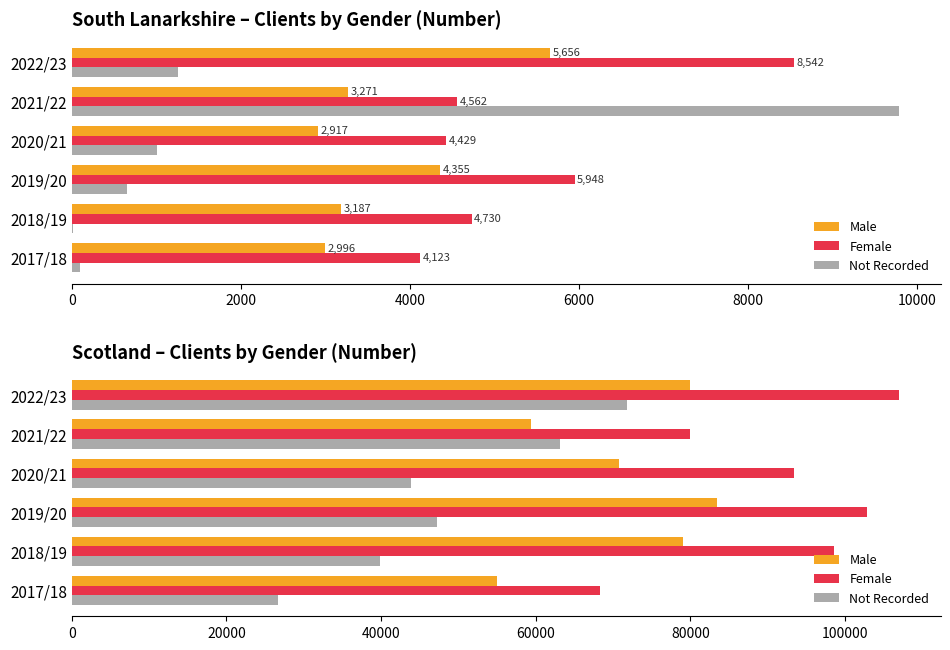

Does the chart contain any negative values?

No